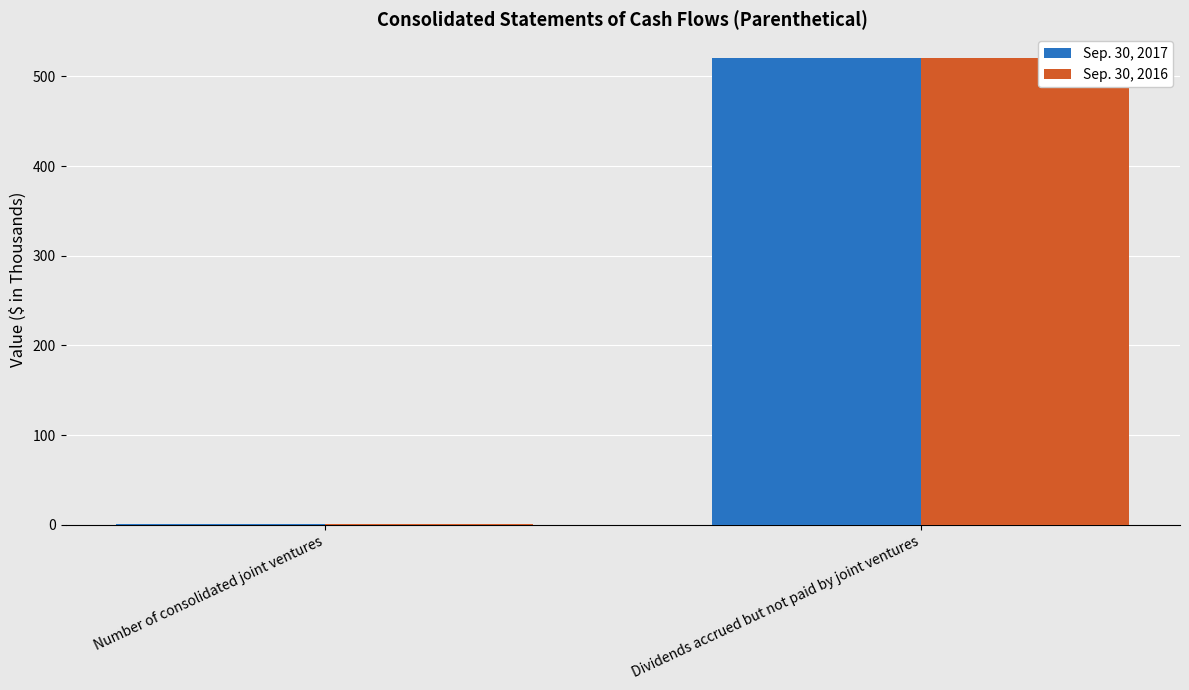

The Sep. 30, 2016 series shows 843 at Dividends accrued but not paid by joint ventures. True or false?

False